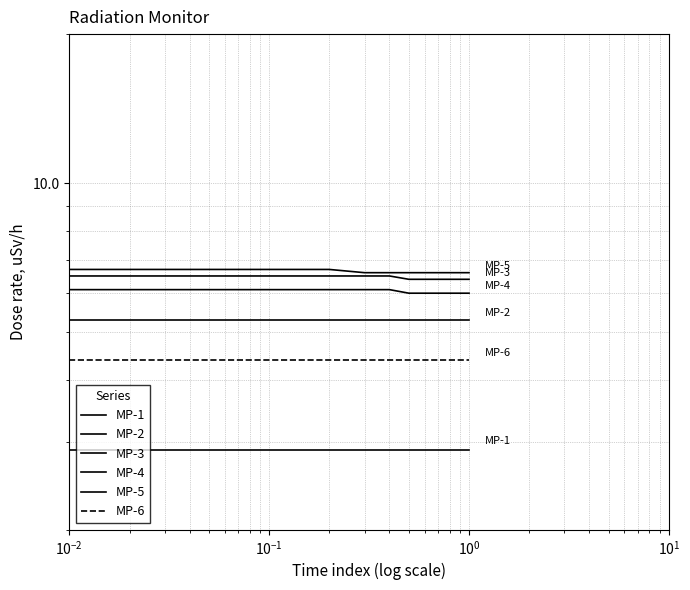

Which series has the largest total across all categories?

MP-5